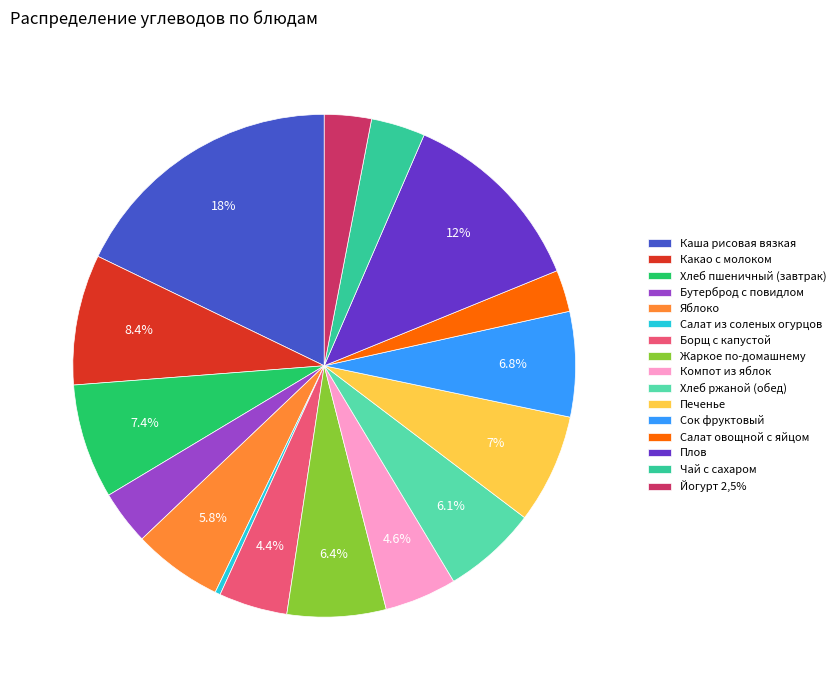

Which has a higher value, Хлеб пшеничный (завтрак) or Компот из яблок?

Хлеб пшеничный (завтрак)